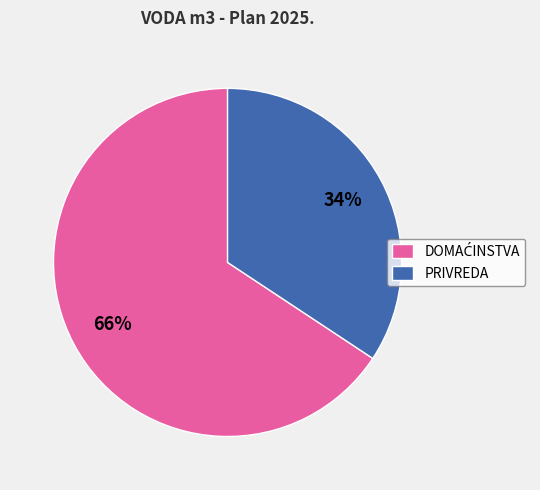

What percentage is the PRIVREDA slice, to the nearest percent?

34%